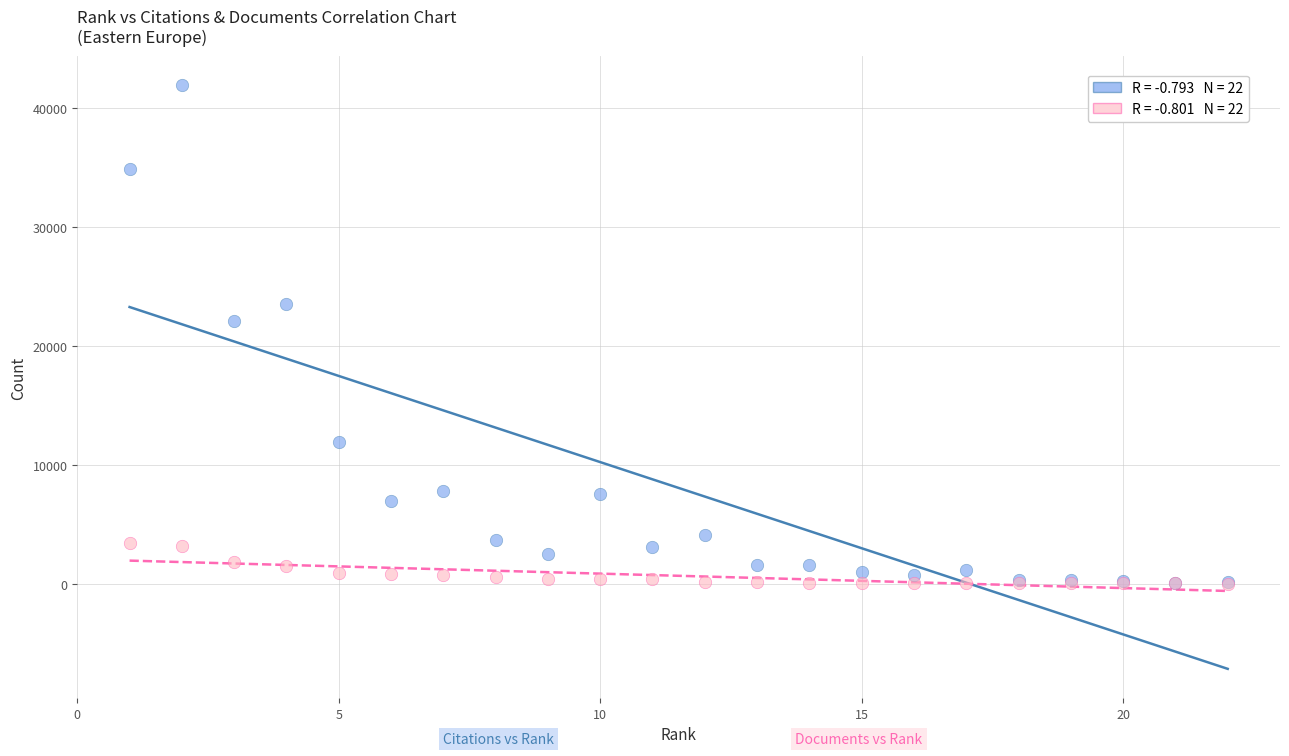

Across all series, what Y value is closest to 20985?

22136